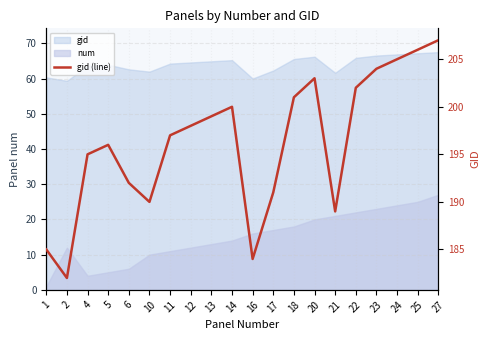

Count the number of values greater than 198.

9